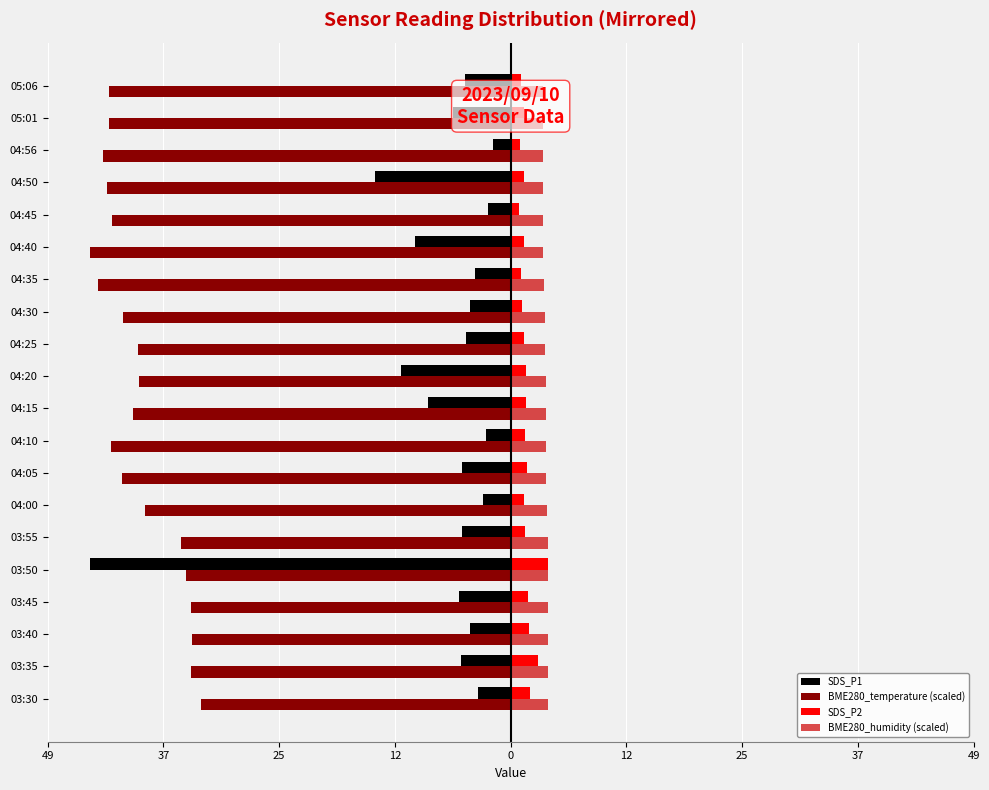

Reading left to right, list all the values displayed in this chart.

SDS_P1: -3.4	-5.3	-4.3	-5.5	-44.7	-5.2	-2.9	-5.2	-2.6	-8.8	-11.7	-4.8	-4.3	-3.8	-10.1	-2.4	-14.4	-1.9	-6.2	-4.9
BME280_temperature (scaled): -32.9	-33.9	-33.8	-34.0	-34.4	-35.0	-38.9	-41.3	-42.4	-40.2	-39.4	-39.6	-41.2	-43.9	-44.7	-42.3	-42.9	-43.4	-42.7	-42.7
SDS_P2: 2.1	2.9	1.9	1.8	4.0	1.5	1.4	1.7	1.5	1.6	1.6	1.4	1.2	1.1	1.4	0.9	1.4	1.0	1.4	1.1
BME280_humidity (scaled): 4.0	4.0	4.0	4.0	4.0	4.0	3.9	3.7	3.7	3.8	3.7	3.7	3.7	3.5	3.4	3.4	3.5	3.4	3.5	3.5